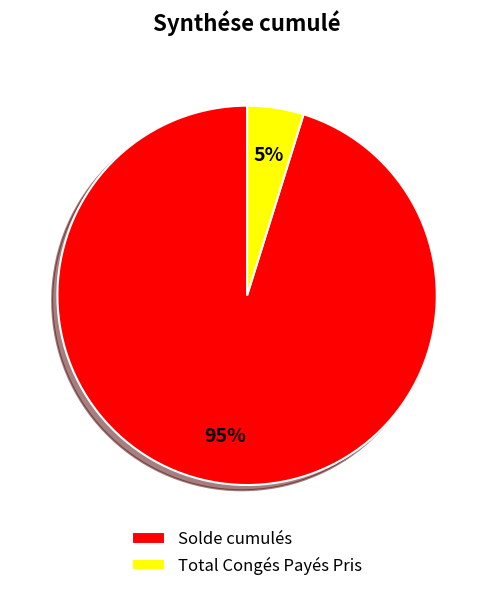

What is the largest slice in the pie chart?

Solde cumulés